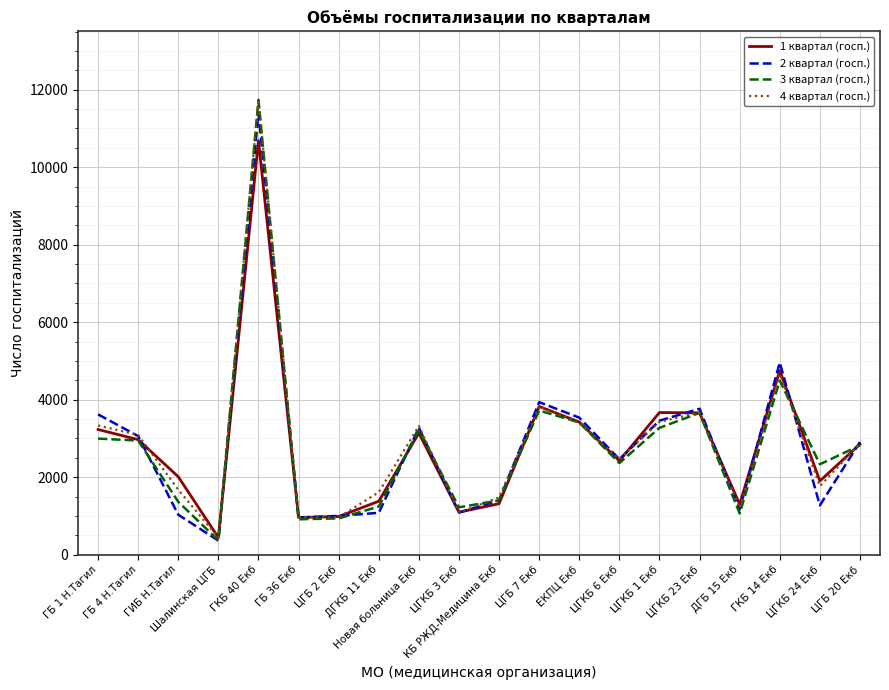

How many series are shown in this chart?

4